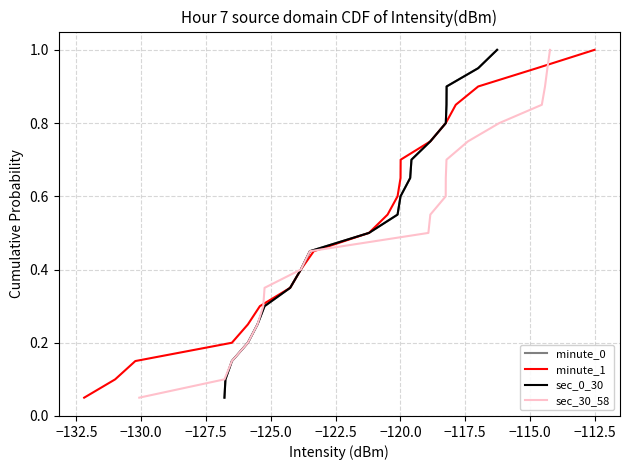

What is the average value of the minute_0 series?

0.5